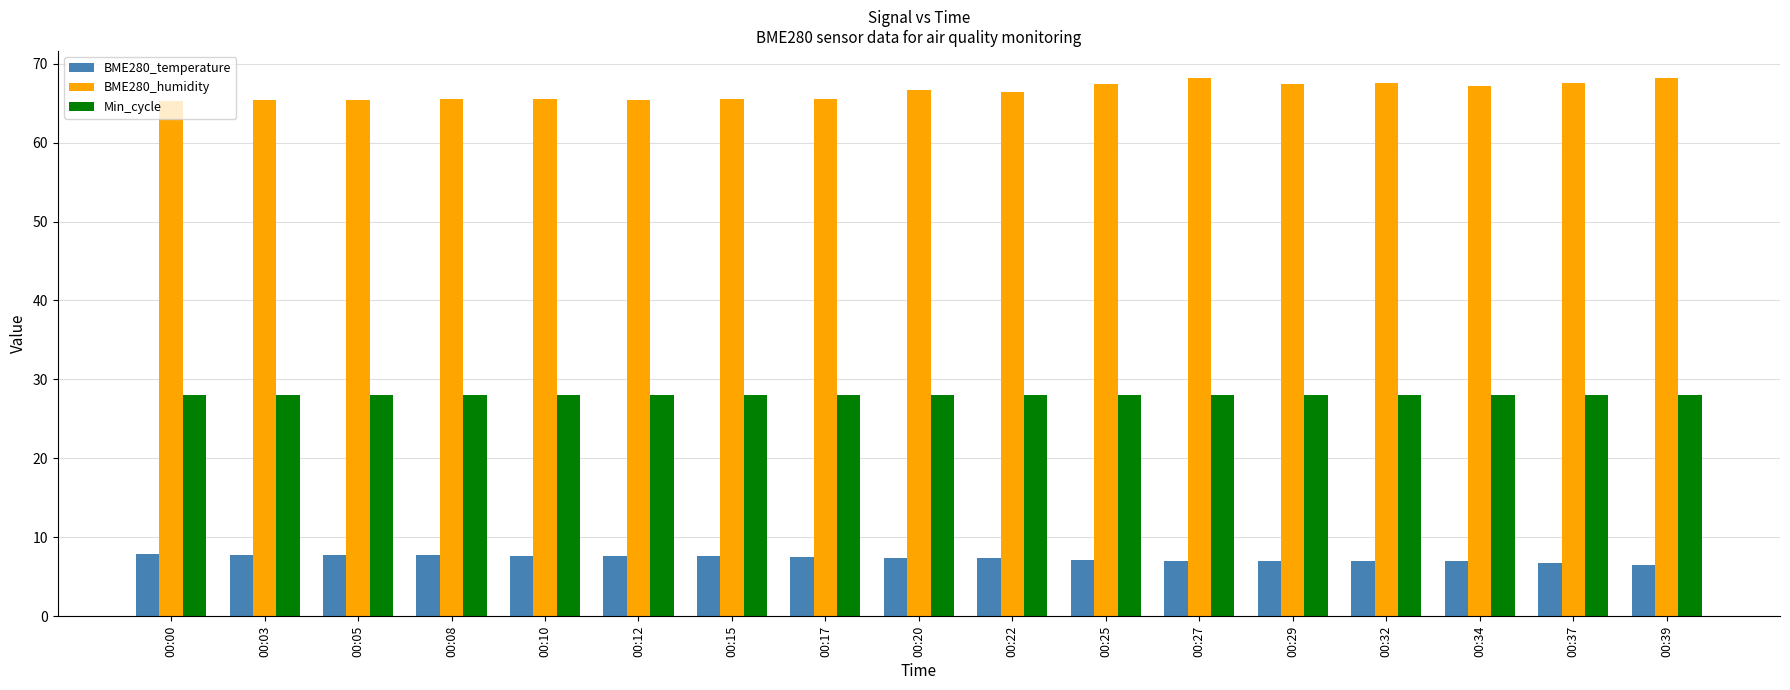

Count the number of data series in this chart.

3